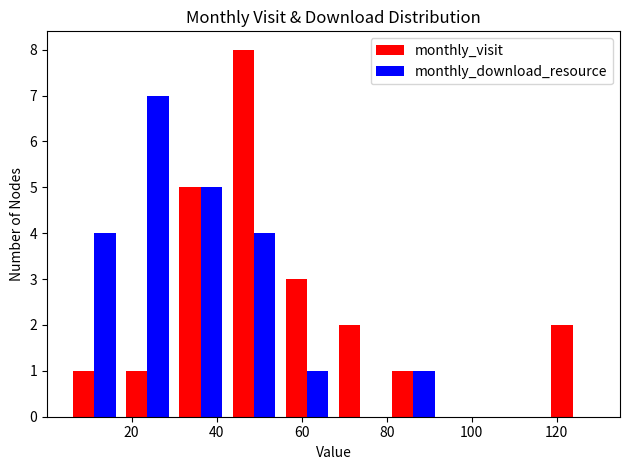

In the monthly_visit series, which range on the x-axis has the tallest bar?

42.5 to 55.0